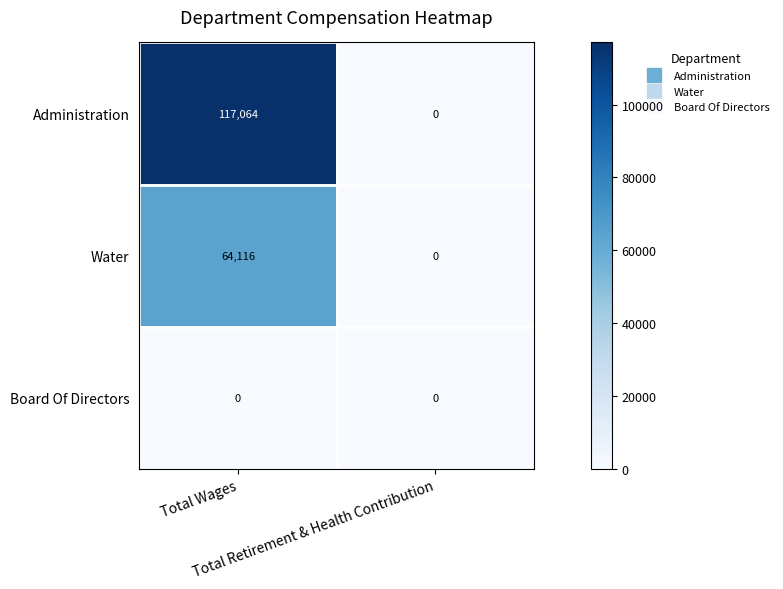

List the series in order of their peak value, lowest first.

Board Of Directors, Water, Administration